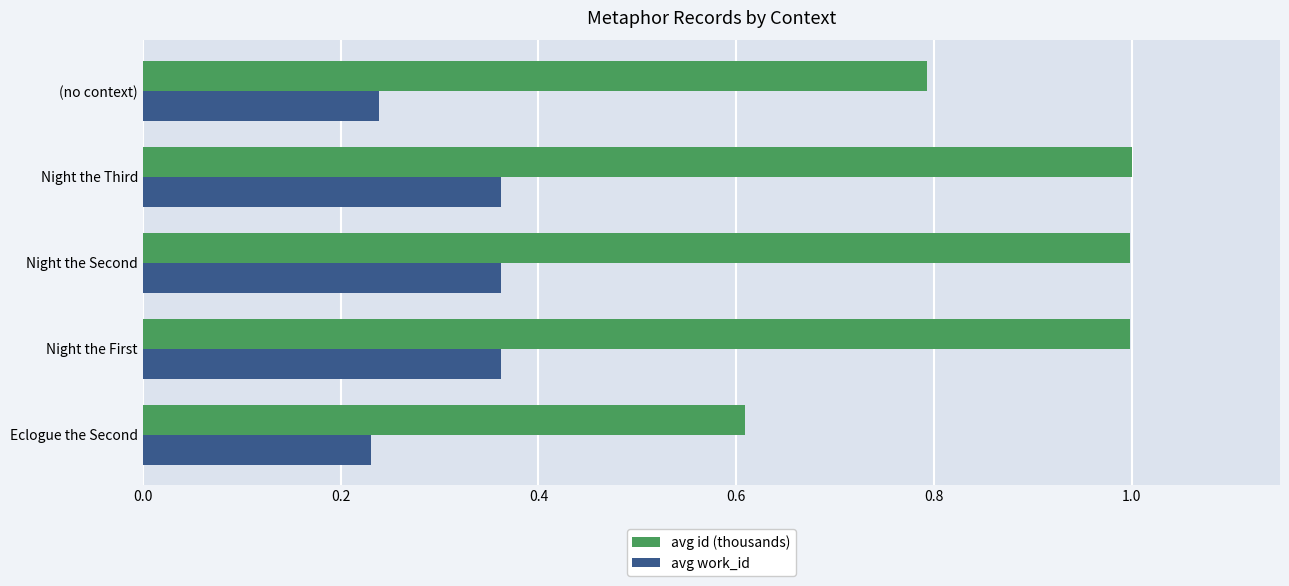

What is the maximum value for avg id (thousands)?

1.0